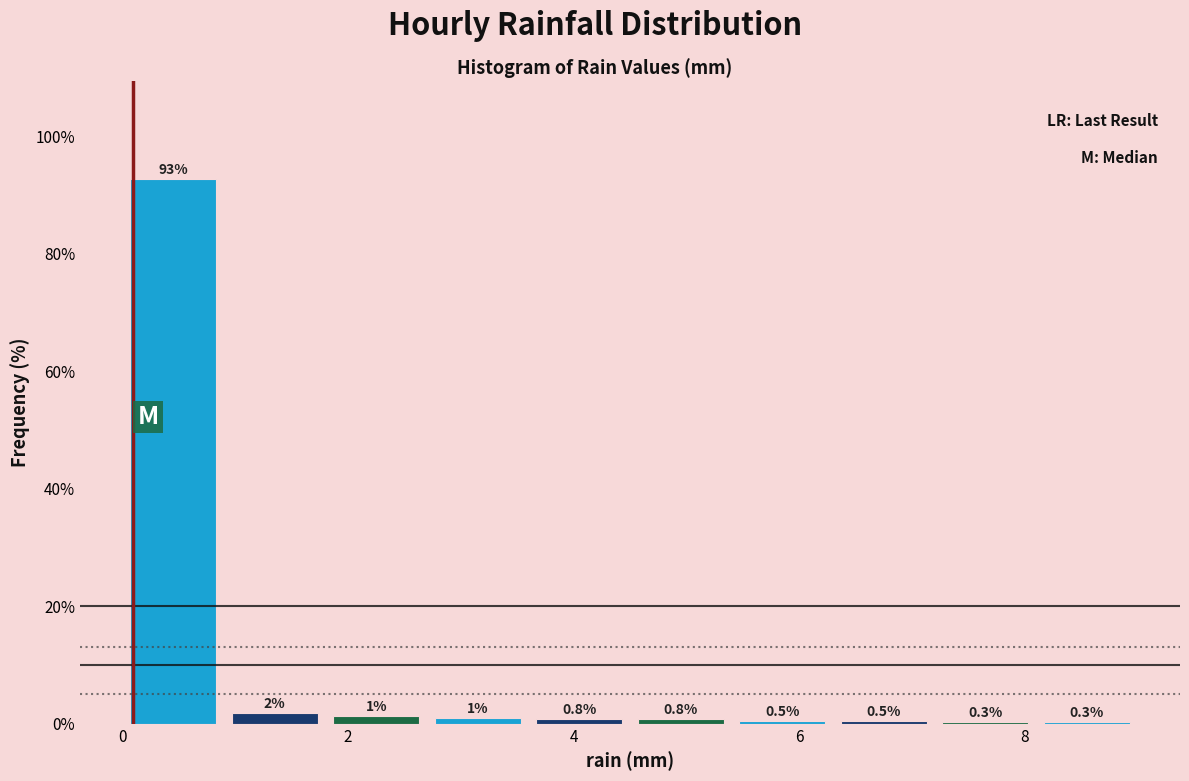

Which range on the x-axis has the tallest bar?

0.0 to 0.9